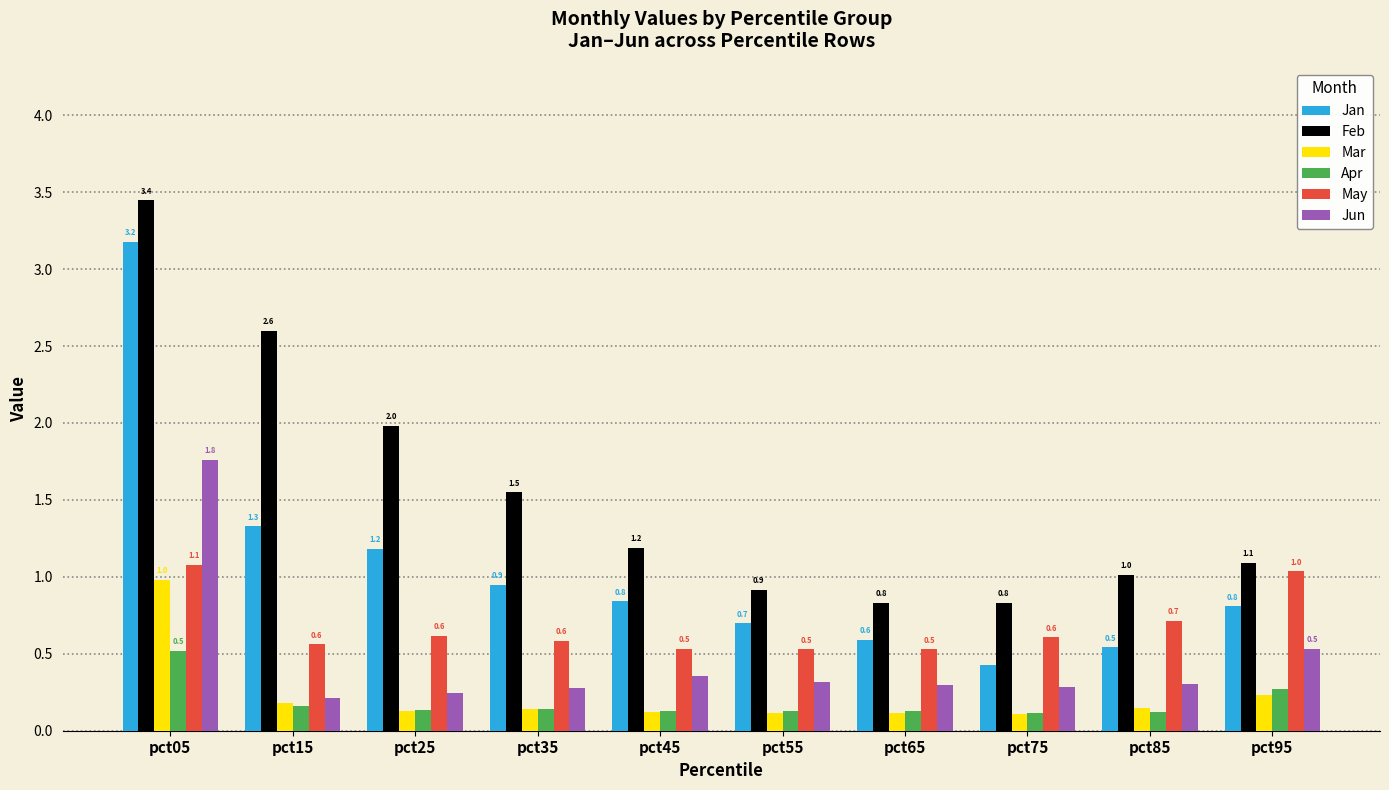

The value of May at pct05 is 1.1. True or false?

True